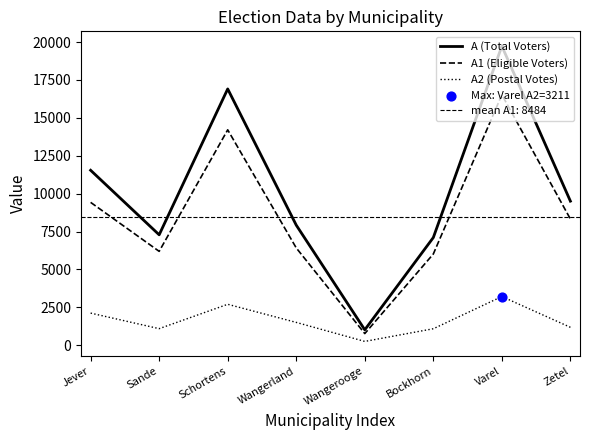

Which series has the largest Y range (max minus min)?

A (Total Voters)